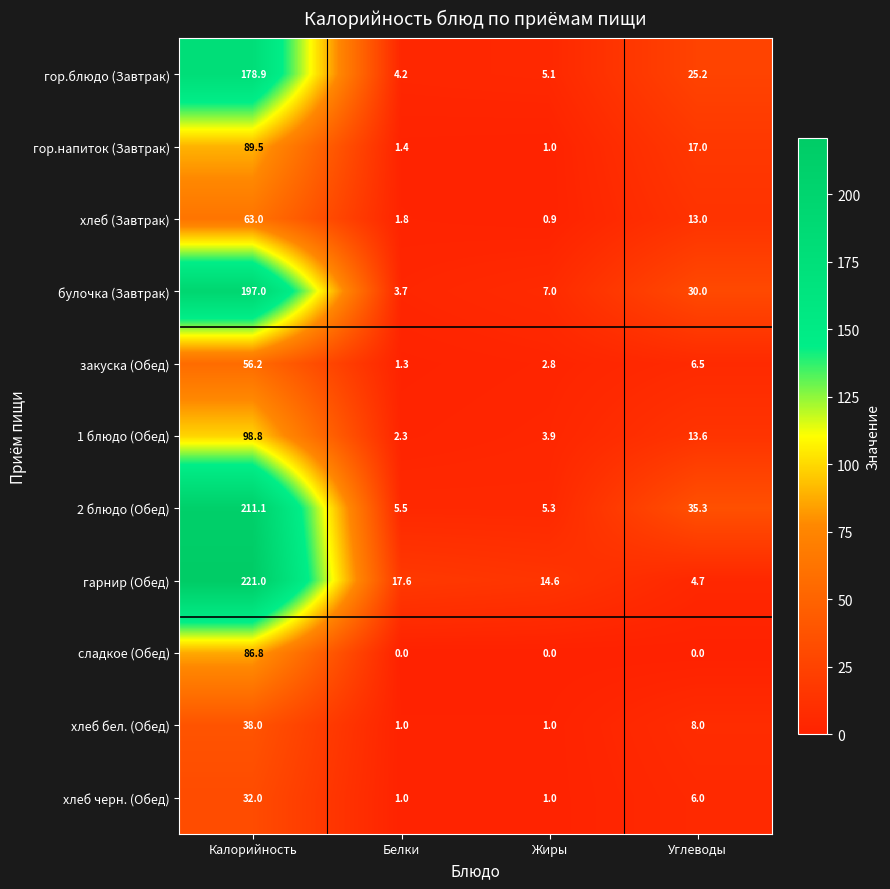

Where is закуска (Обед) nearest to the value 28?

Углеводы